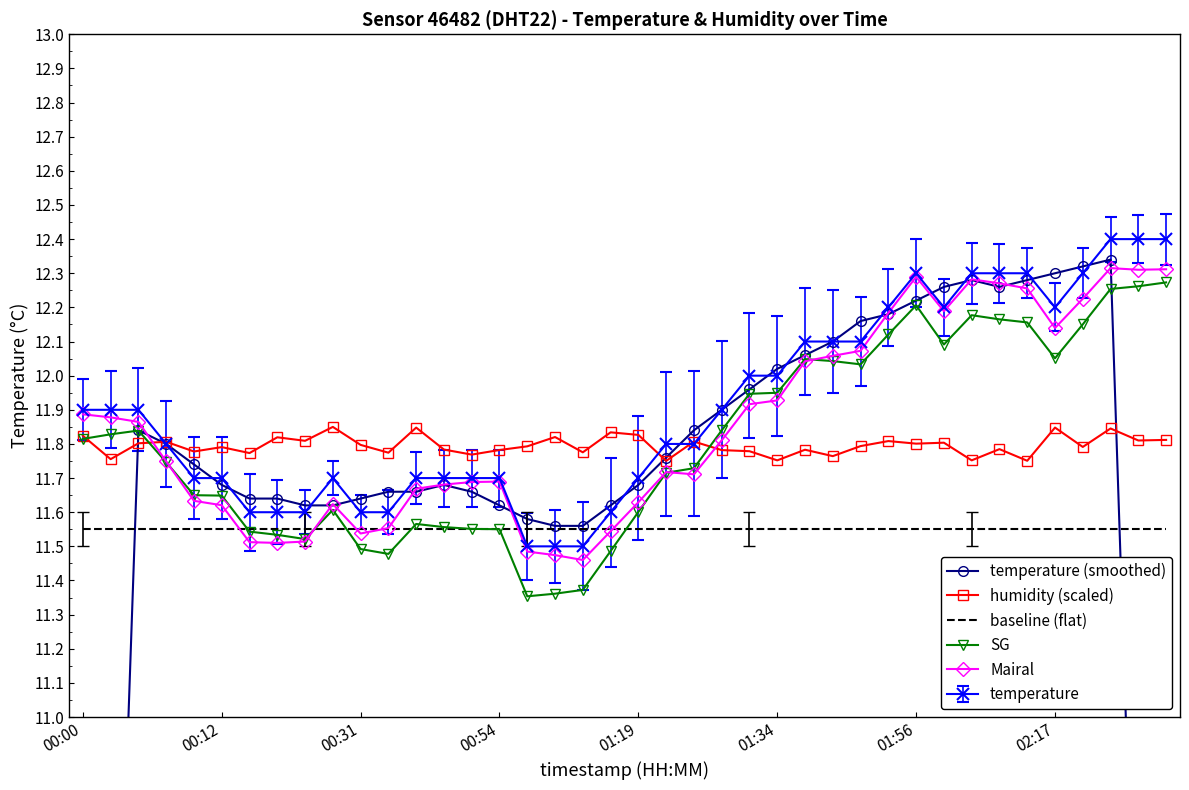

What is the sum of the Mairal values at 29 and 27?

24.2